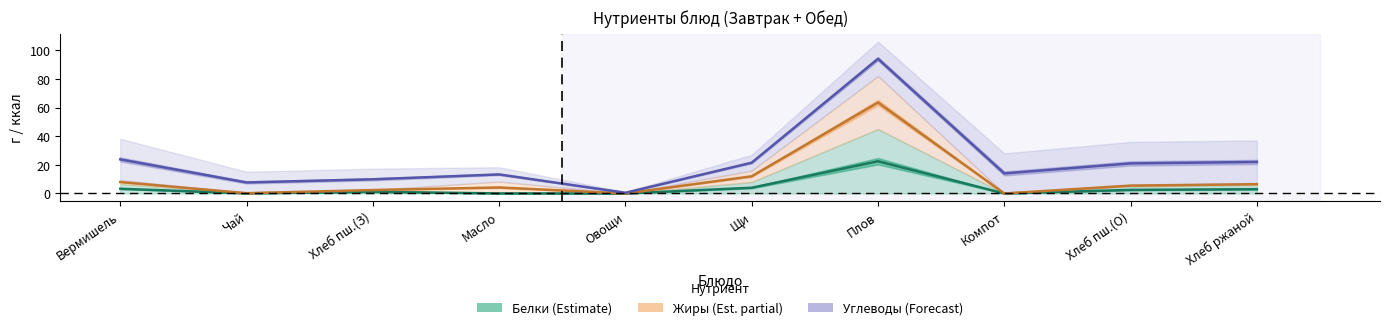

Is it true that Жиры (Est. partial) equals 0.3 at Чай?

False